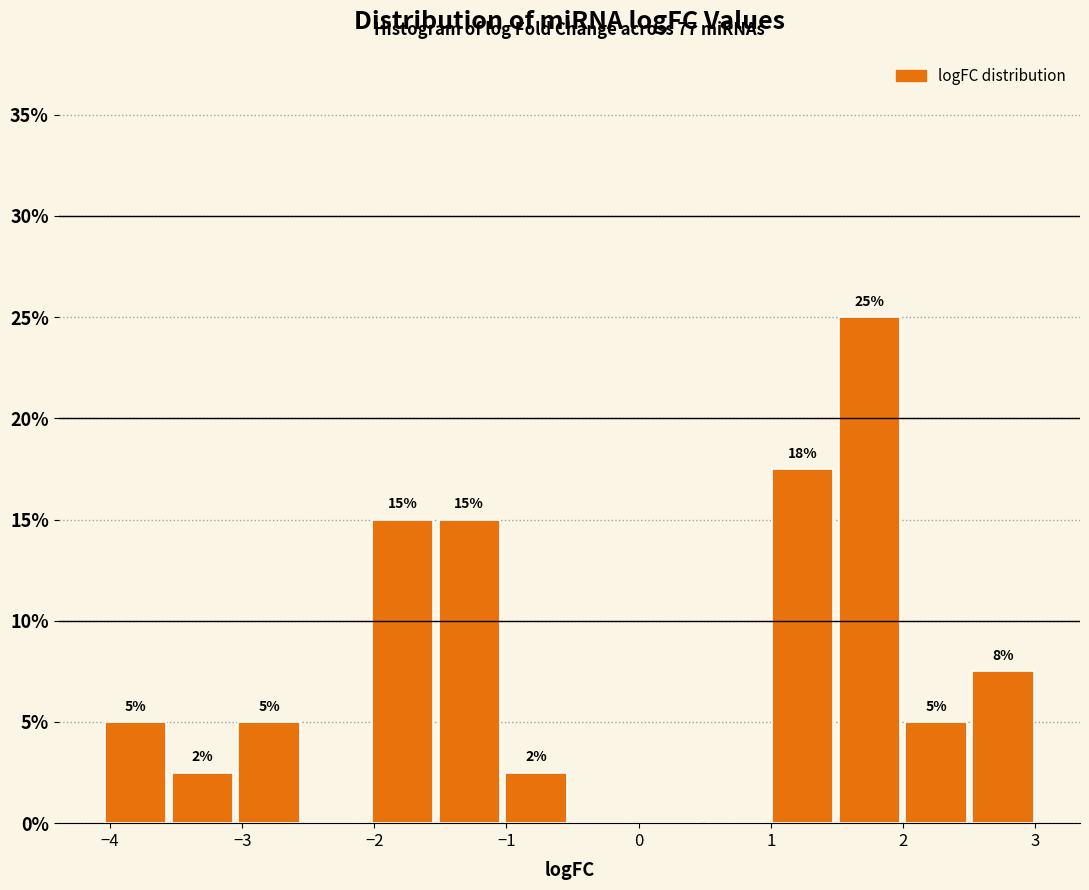

Over which range of the x-axis is the bar tallest?

1.5 to 2.0